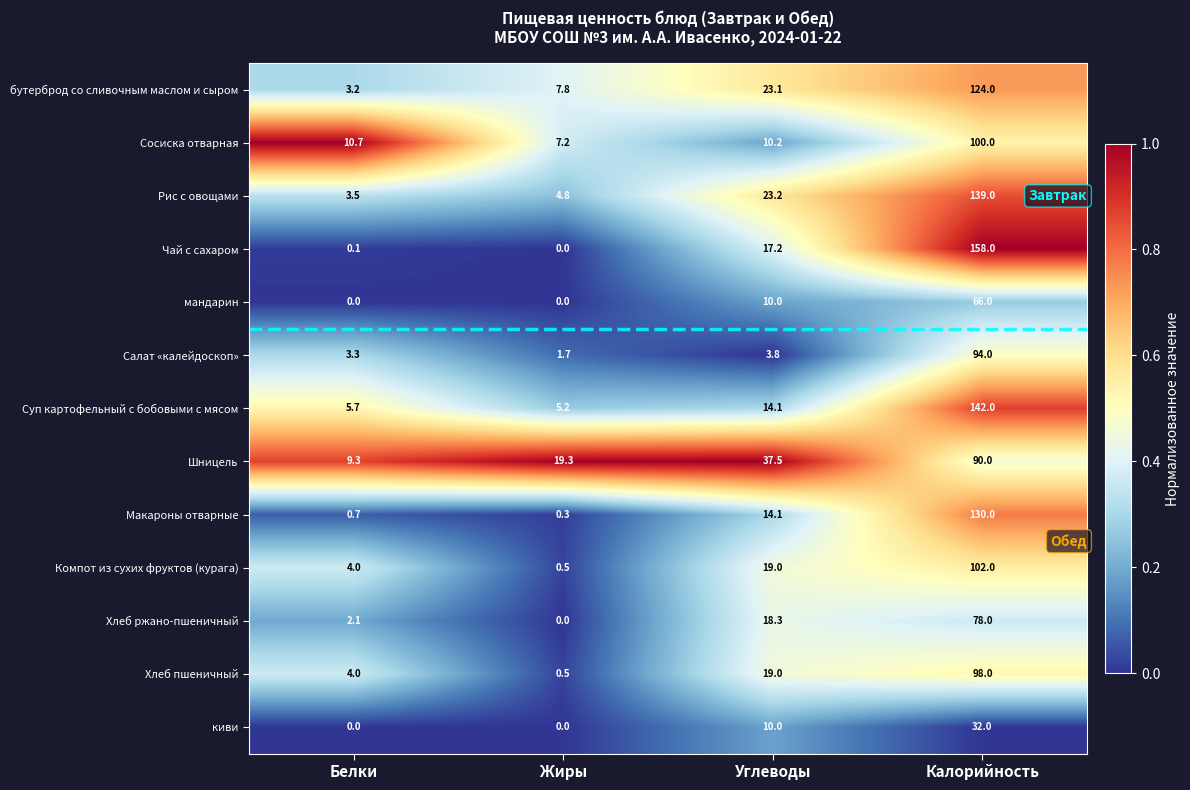

What value does the Хлеб ржано-пшеничный series have at Углеводы?

18.3